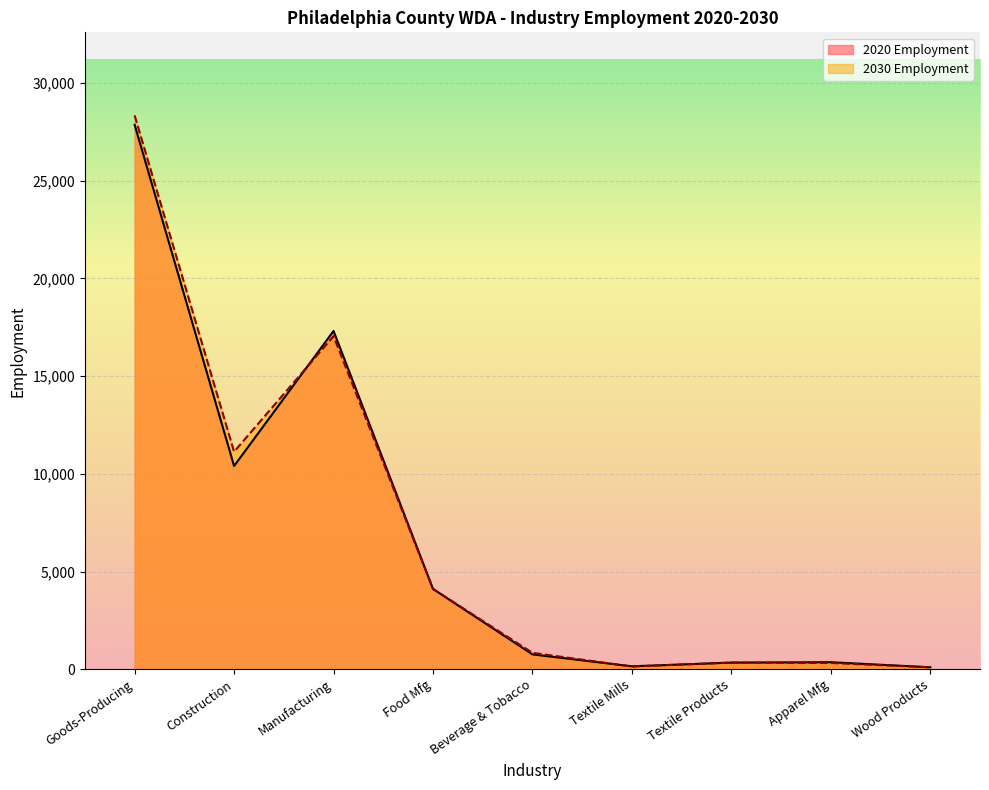

What position from the left is Goods-Producing?

1